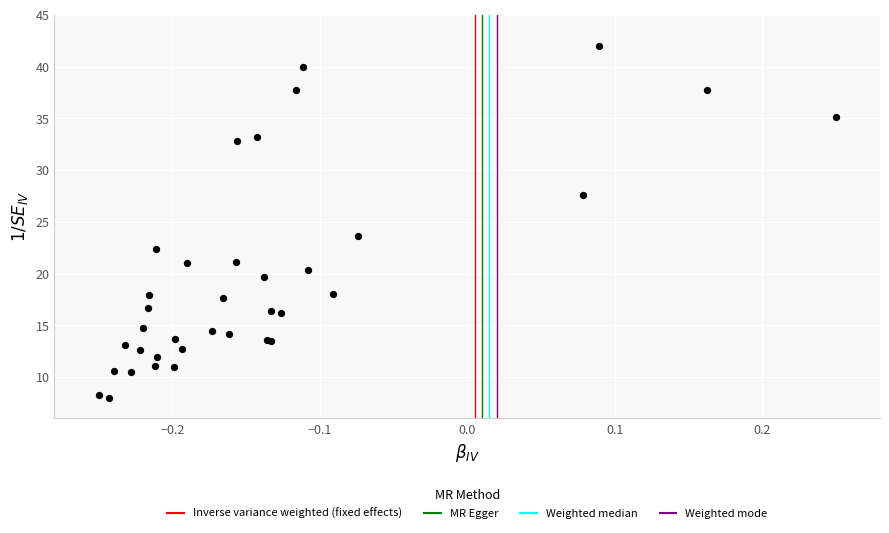

What Y value in the scatter plot is closest to 25?

23.6